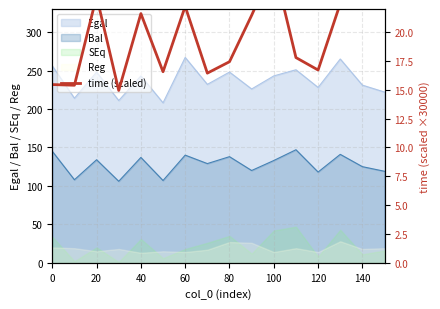

True or false: SEq and Egal intersect in this chart.

False